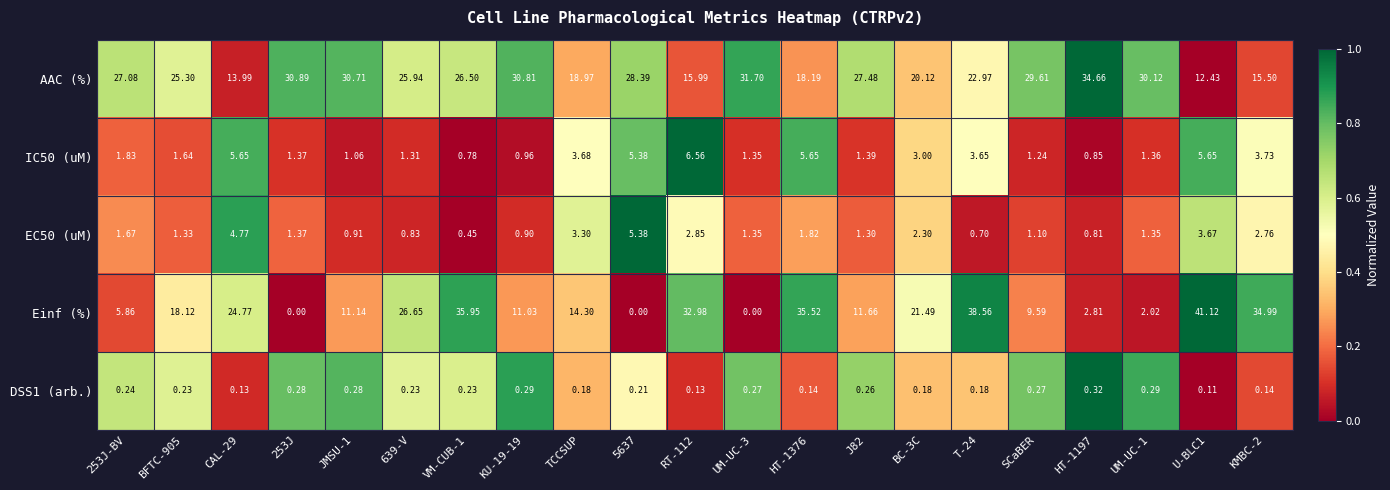

What is the total value across all series at SCaBER?

41.8